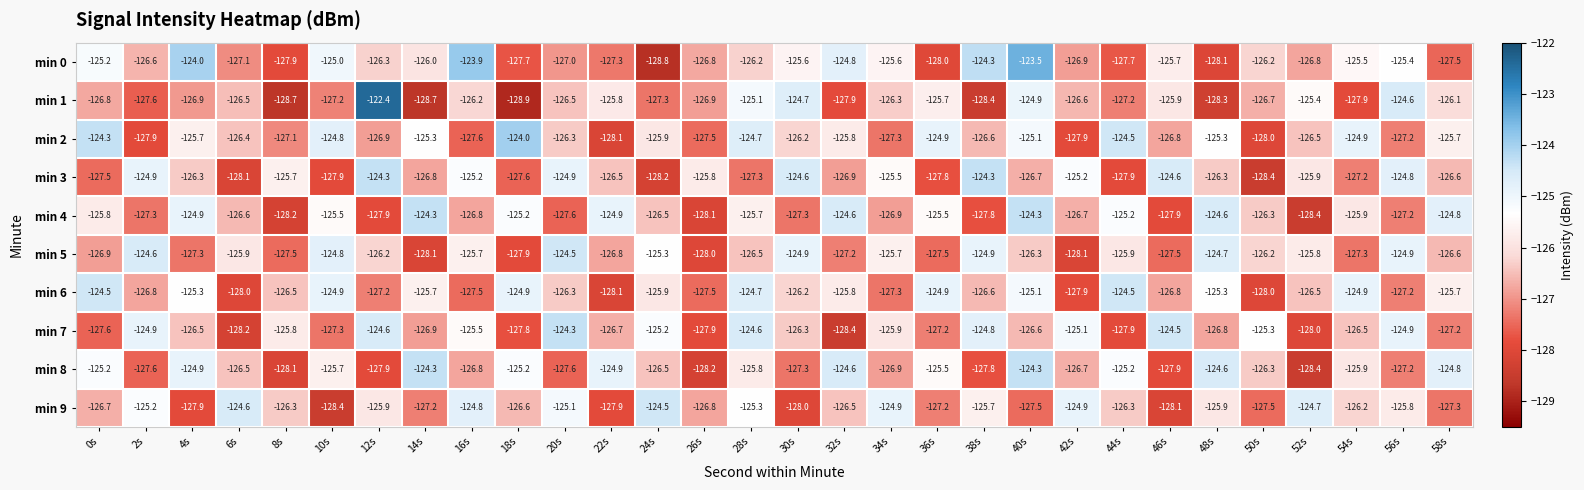

What is the total value across all series at 12s?

-1259.6